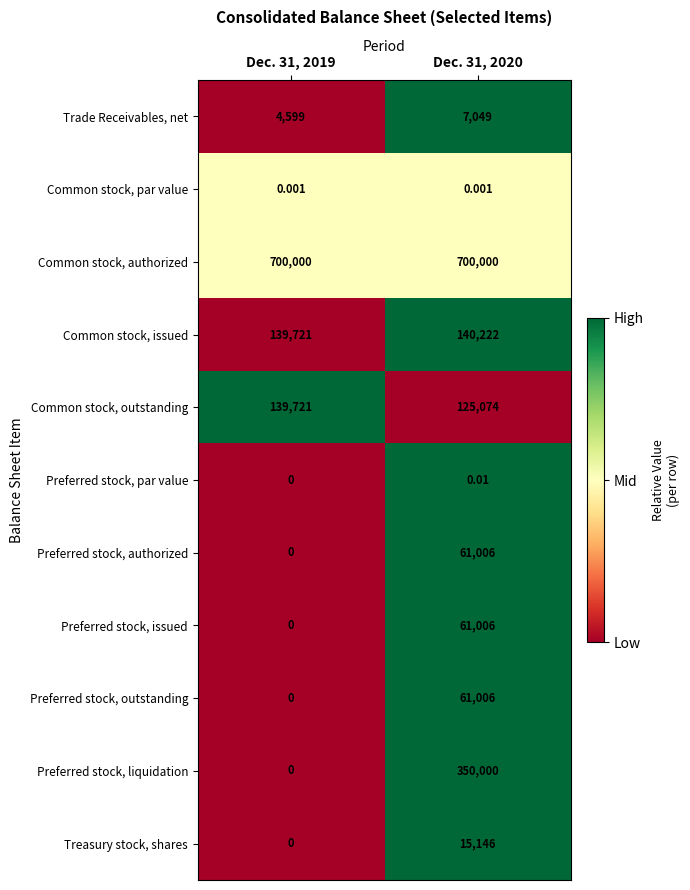

Between Dec. 31, 2019 and Dec. 31, 2020, which series saw the biggest shift?

Preferred stock, liquidation